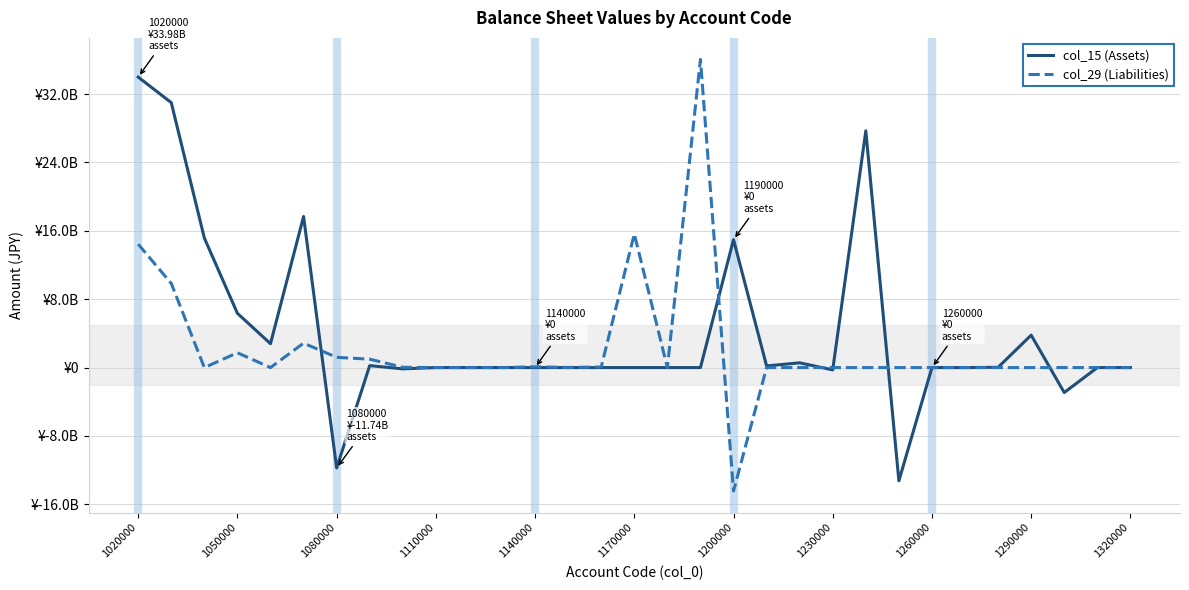

What is the difference between the maximum and minimum values in the col_15 (Assets) series?

47224769396